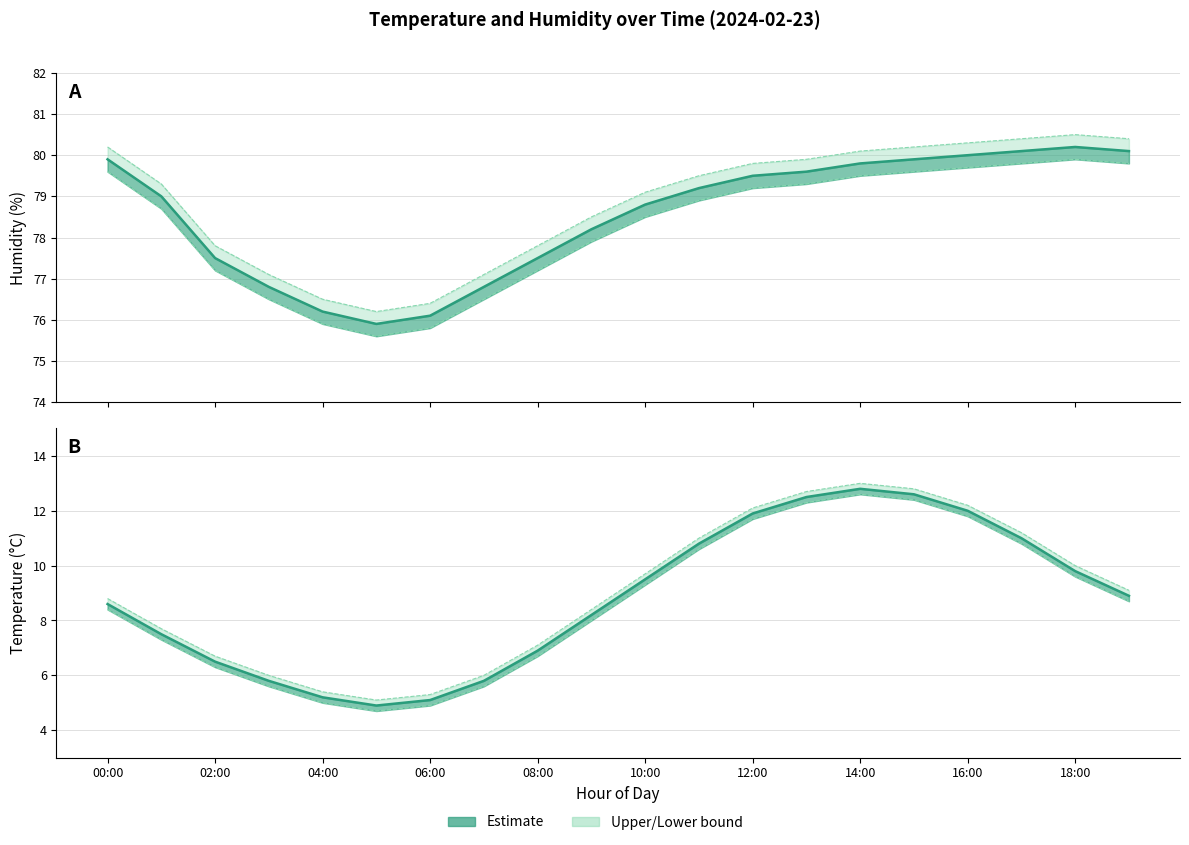

At which category does Humidity (Lower bound) reach its first local peak?

18:00